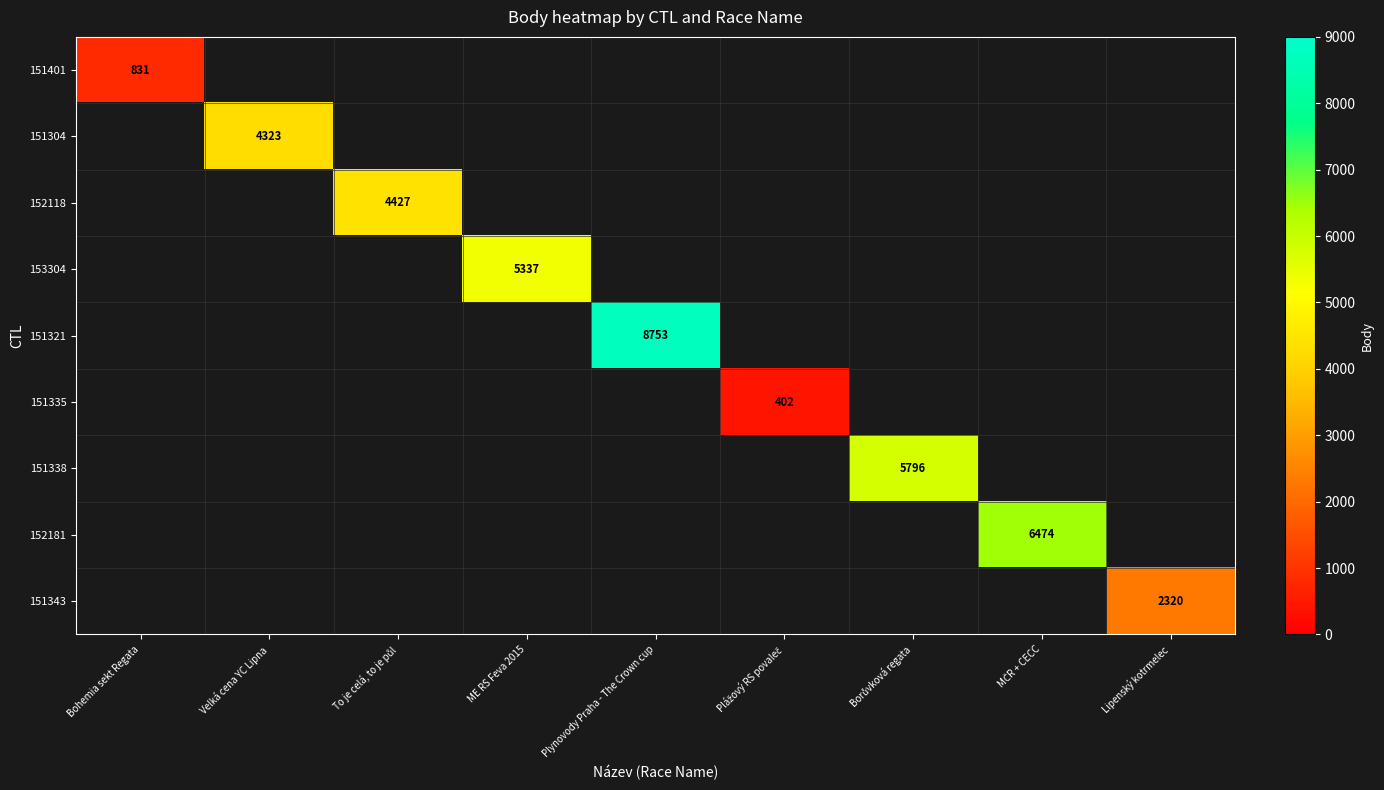

At which category does the chart reach its peak across all series?

Plynovody Praha - The Crown cup